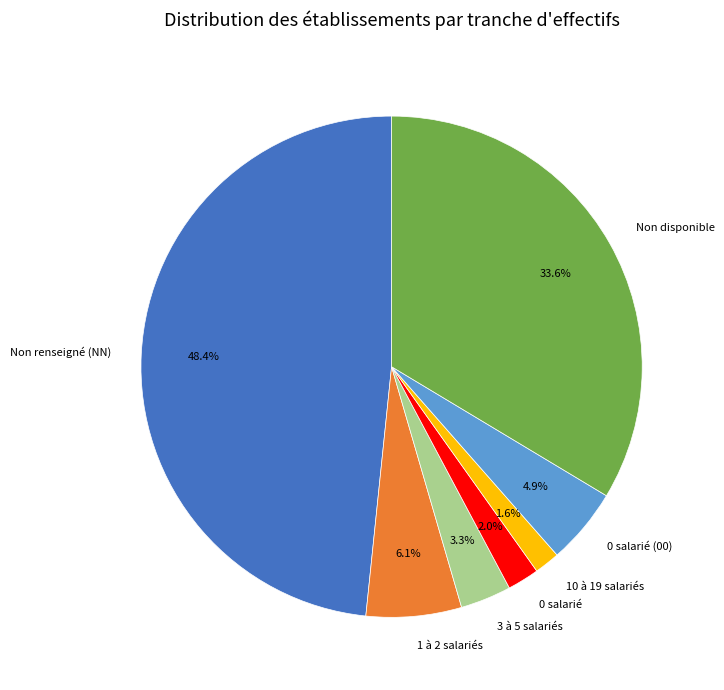

Do Non renseigné (NN) and Non disponible together represent more than half of the pie?

Yes